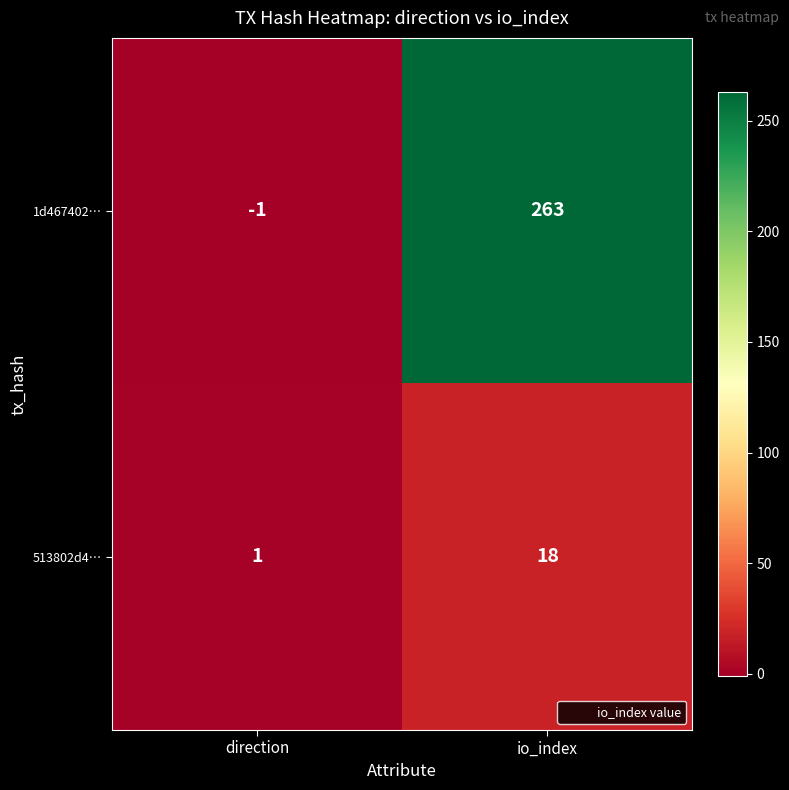

Reading right to left, list all the values displayed in this chart.

1d467402…: 263	-1
513802d4…: 18	1